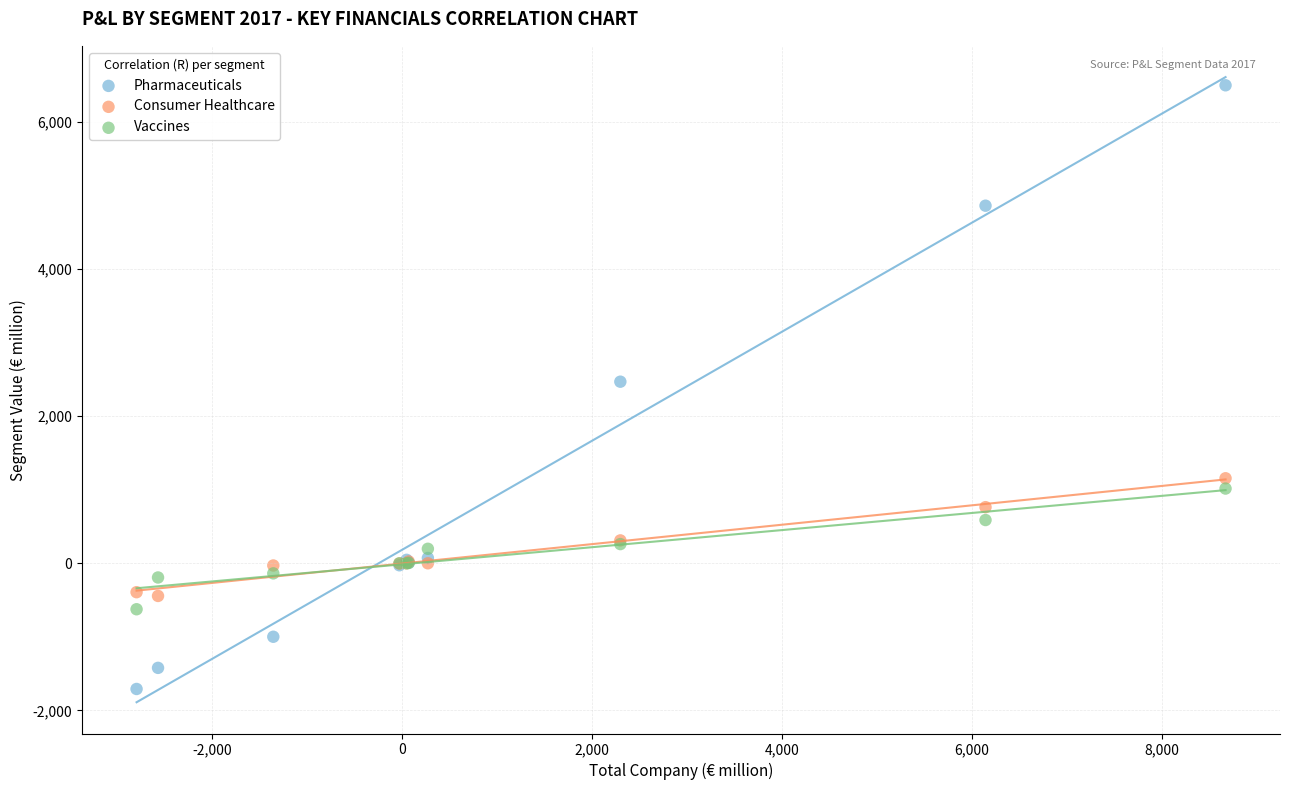

Which series contains the highest Y value?

Pharmaceuticals